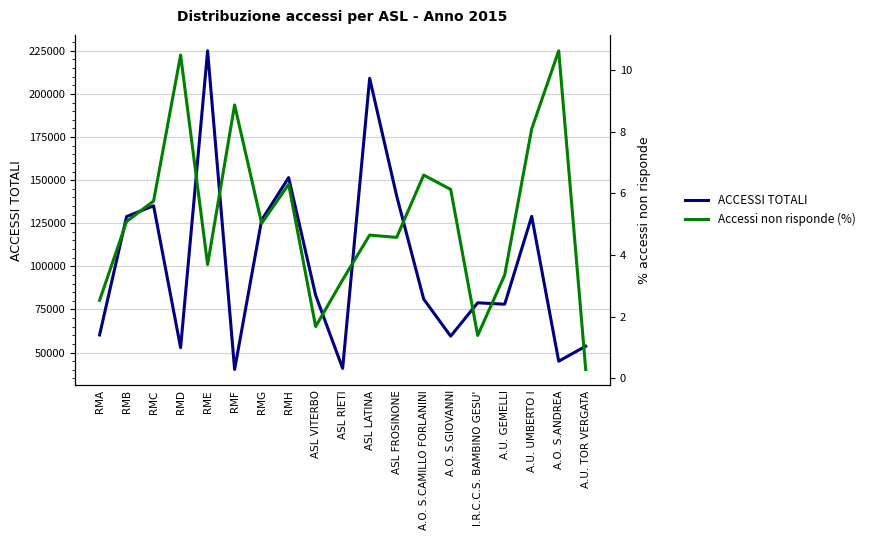

Rank the series by their maximum value, from highest to lowest.

ACCESSI TOTALI, Accessi non risponde (%)